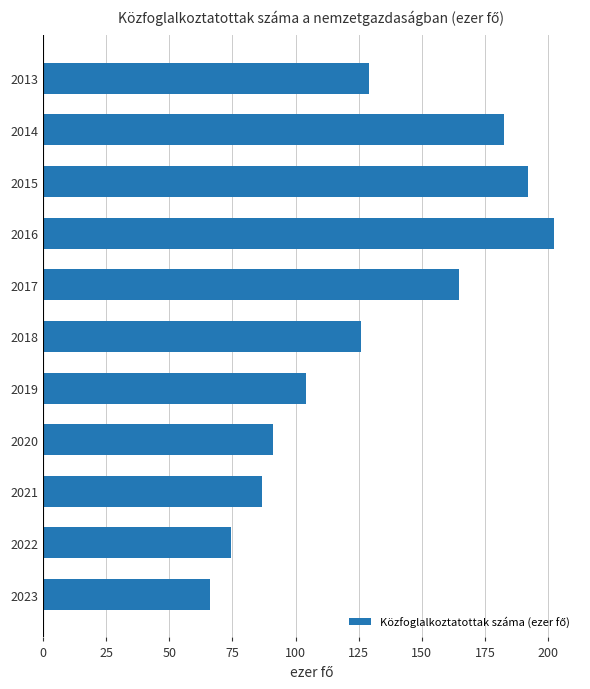

What is the sum of all values?

1418.9